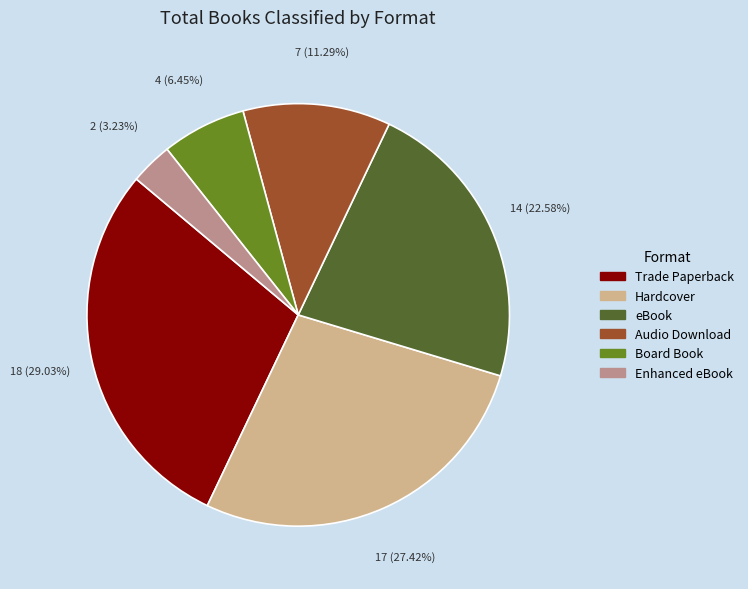

Count the number of slices in the pie.

6